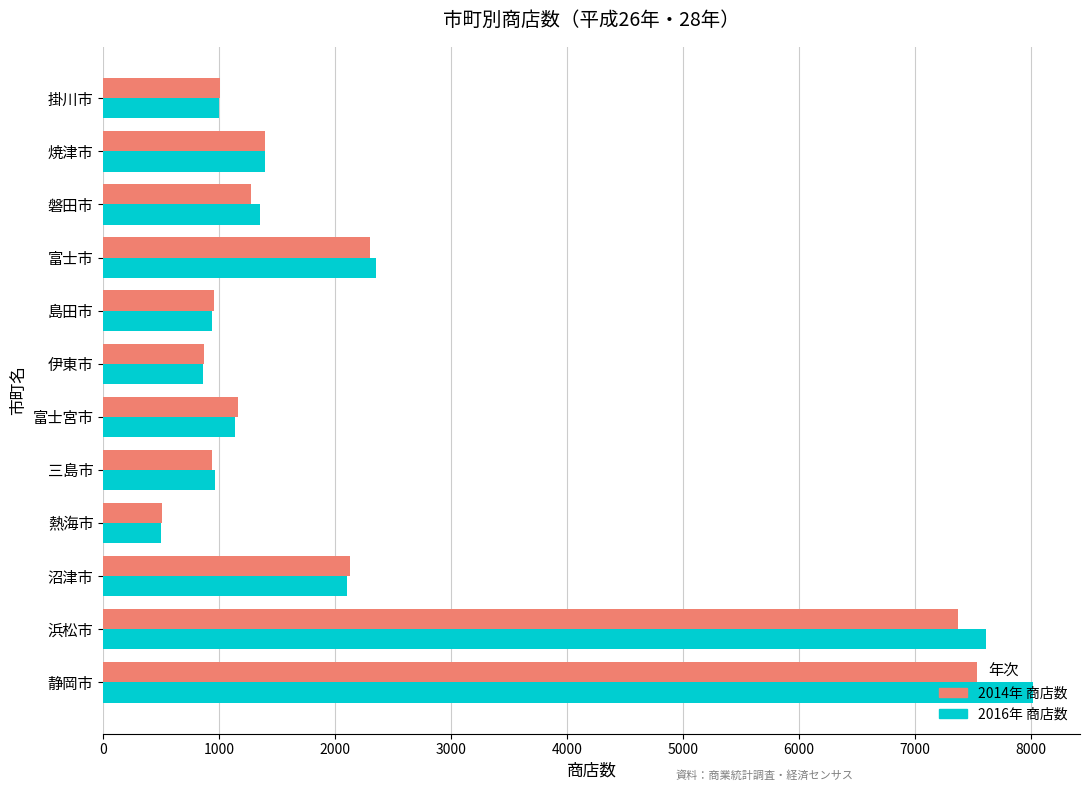

What is the sum of all 2016年 商店数 values?

28236